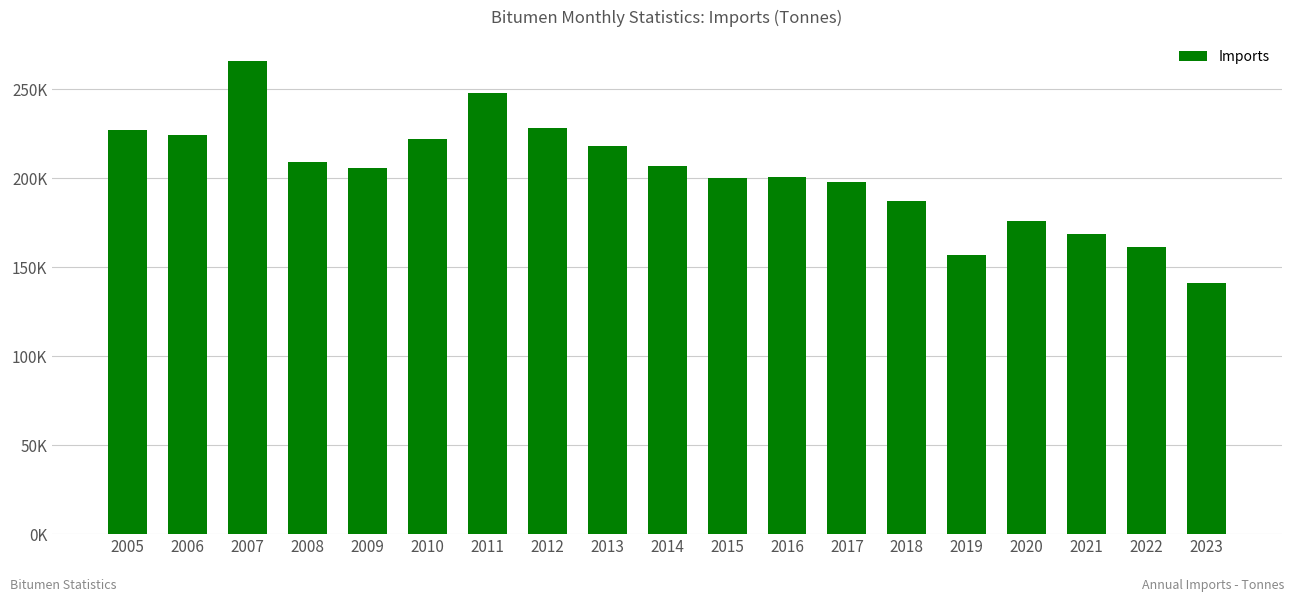

Are the bars horizontal?

No